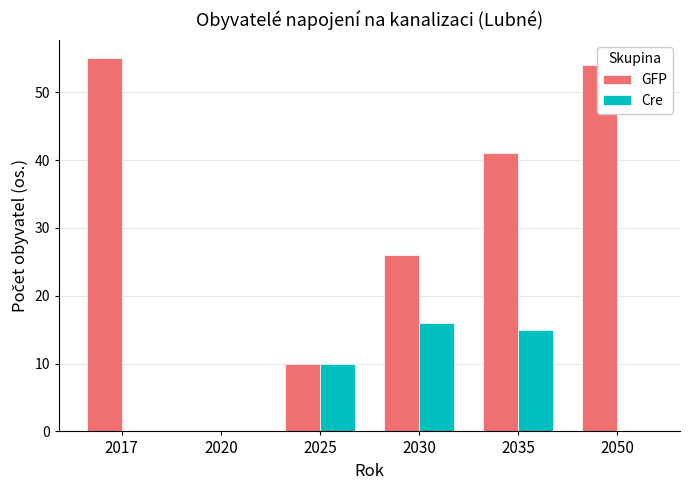

What is the highest value of the Cre series?

16